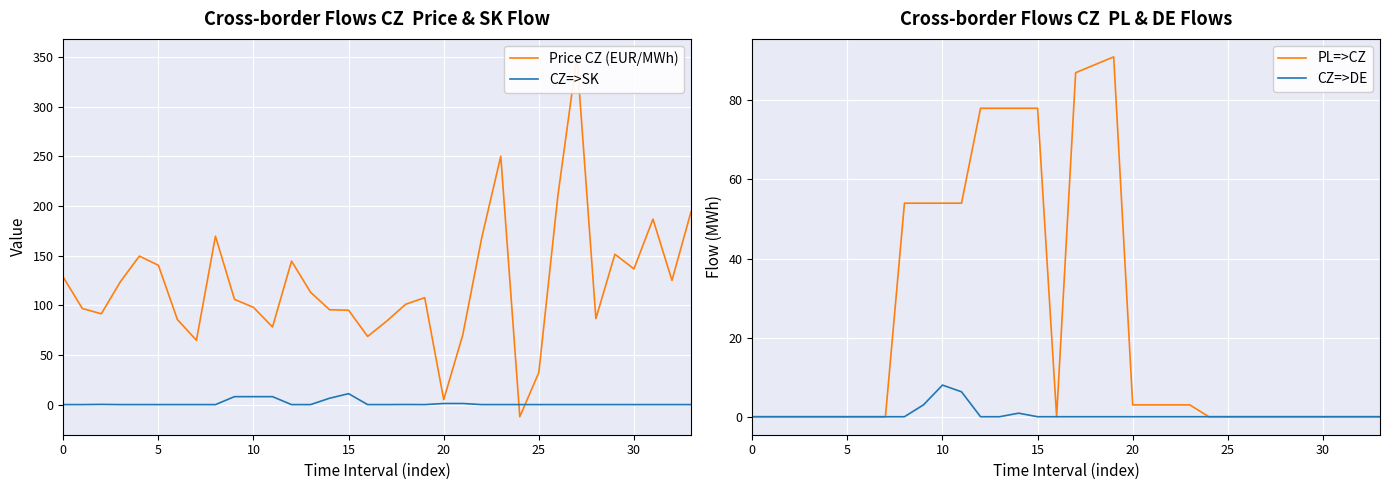

What is the highest value of the CZ=>SK series?

11.0